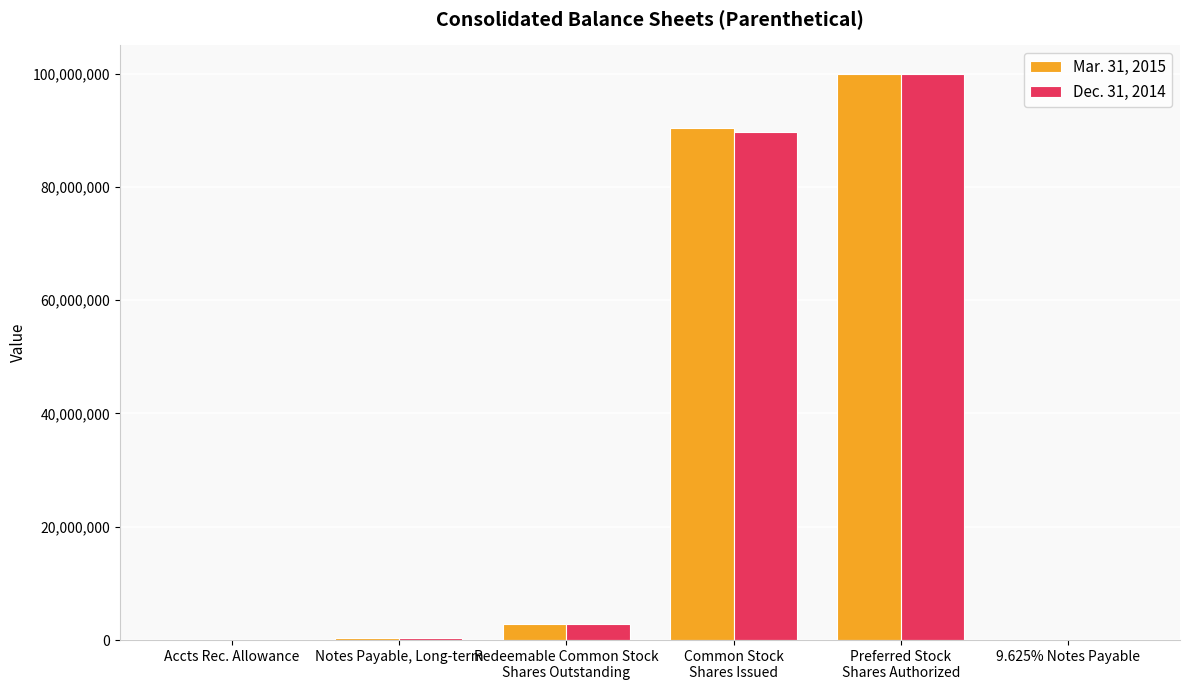

What is the maximum value shown in the chart?

100000000